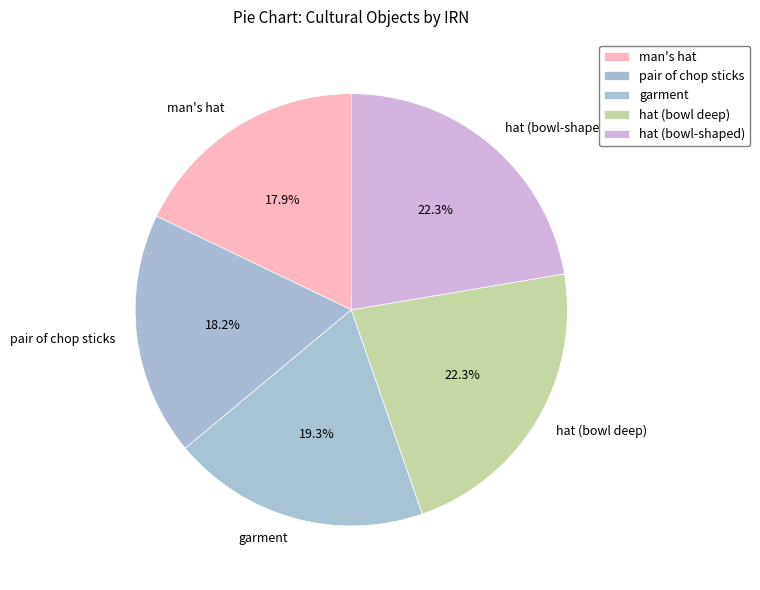

Which has a higher value, hat (bowl-shaped) or man's hat?

hat (bowl-shaped)